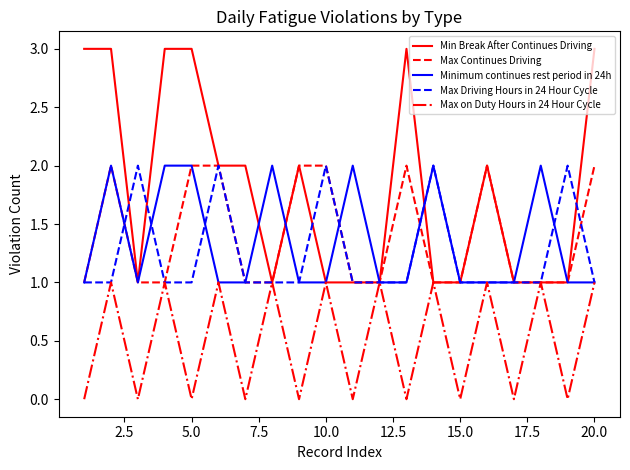

Which series has the largest range (max minus min)?

Min Break After Continues Driving